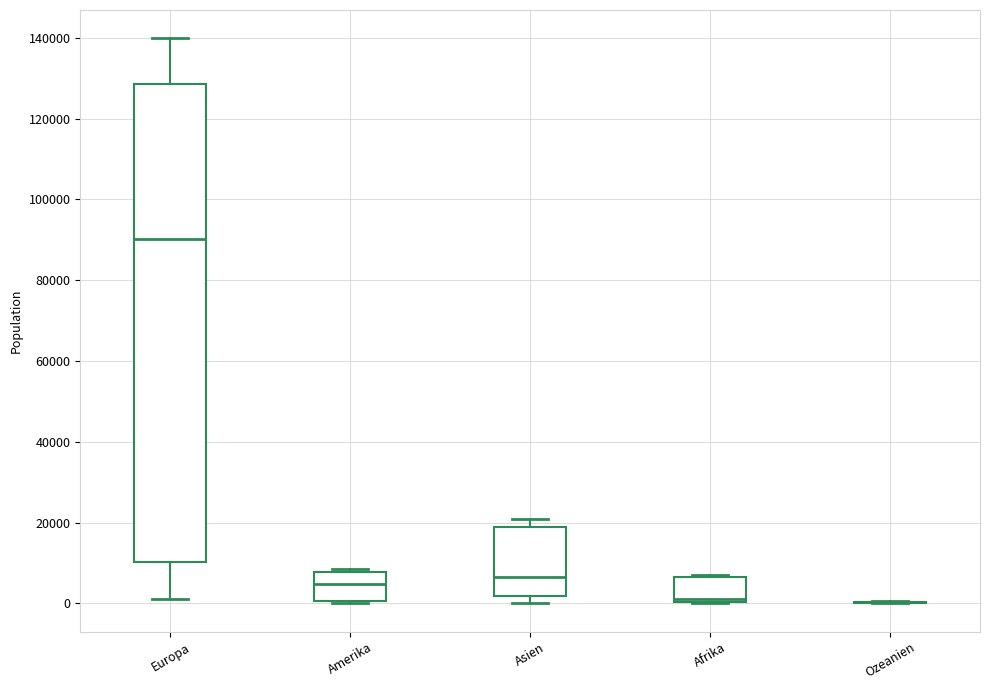

Reading left to right, read every box against the y-axis: the position of its median line, the range the box covers, and the ends of its whiskers. The values are not printed on the chart, so give them approximately, as read against the axis.

Europa: median 90000, box 10000 to 128000, whiskers 2000 to 140000
Amerika: median 4000, box 0 to 8000, whiskers 0 to 8000 (just above the box's upper edge)
Asien: median 6000, box 2000 to 18000, whiskers 0 to 20000
Afrika: median 2000, box 0 to 6000, whiskers 0 to 8000
Ozeanien: box collapsed to a line at 0, whiskers 0 to 0